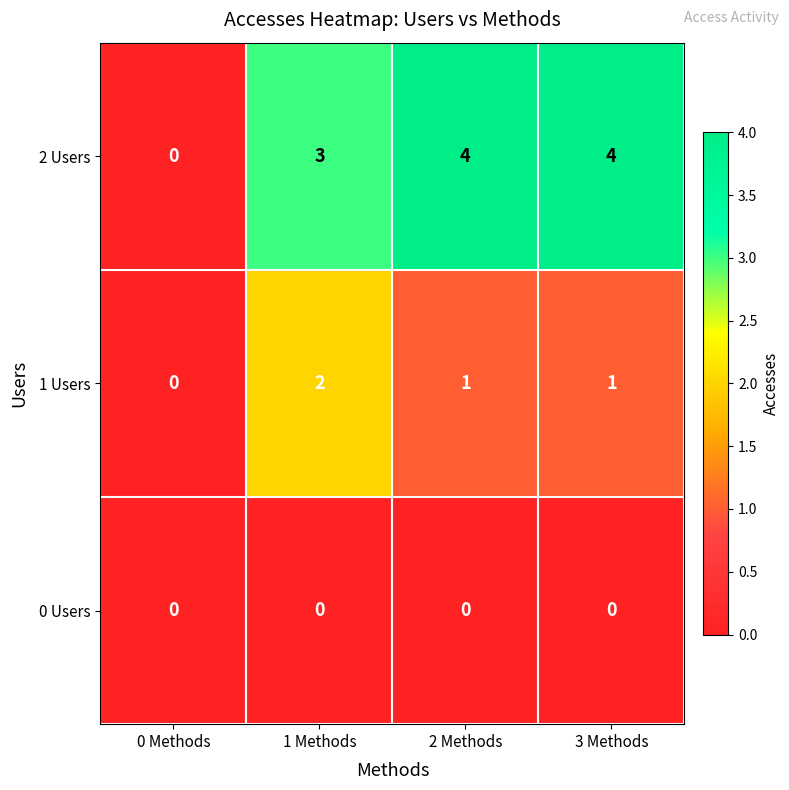

Reading left to right, extract all data points from this chart.

2 Users: 0	3	4	4
1 Users: 0	2	1	1
0 Users: 0	0	0	0